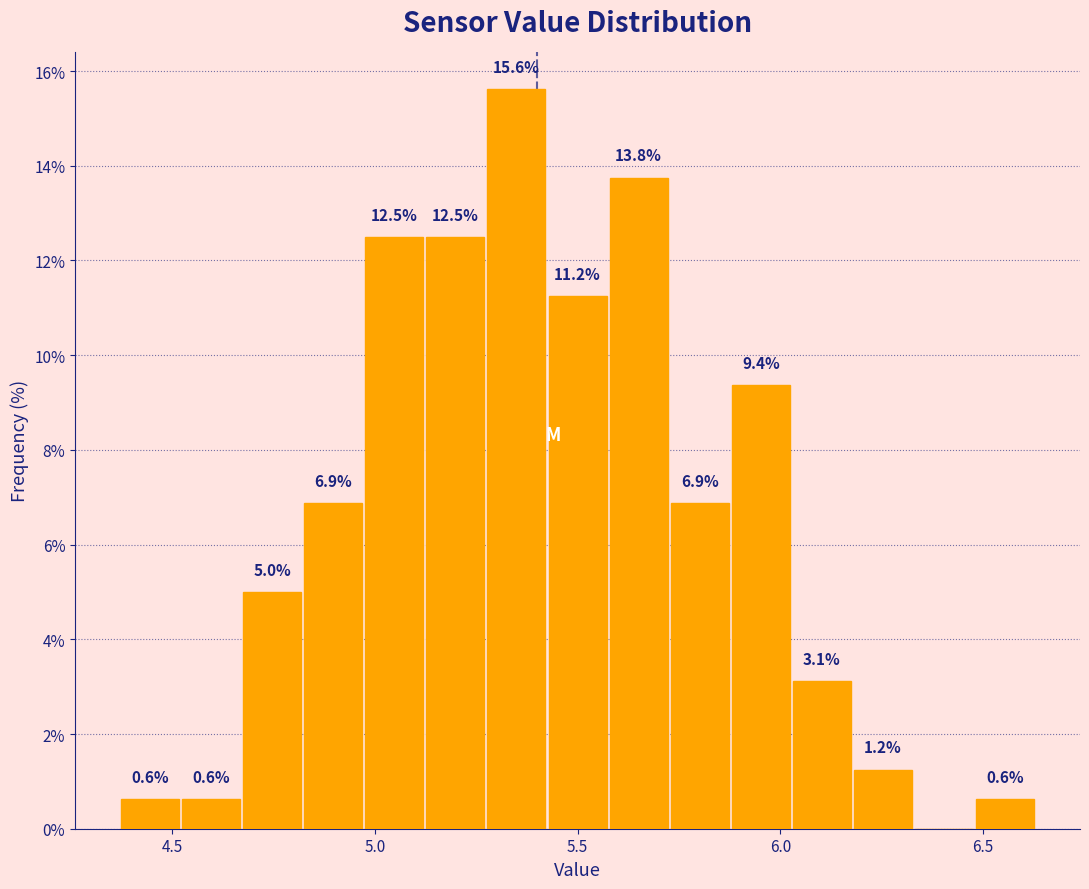

Around what value on the x-axis is the tallest bar? Give the approximate position of its centre, as read against the axis.

5.35